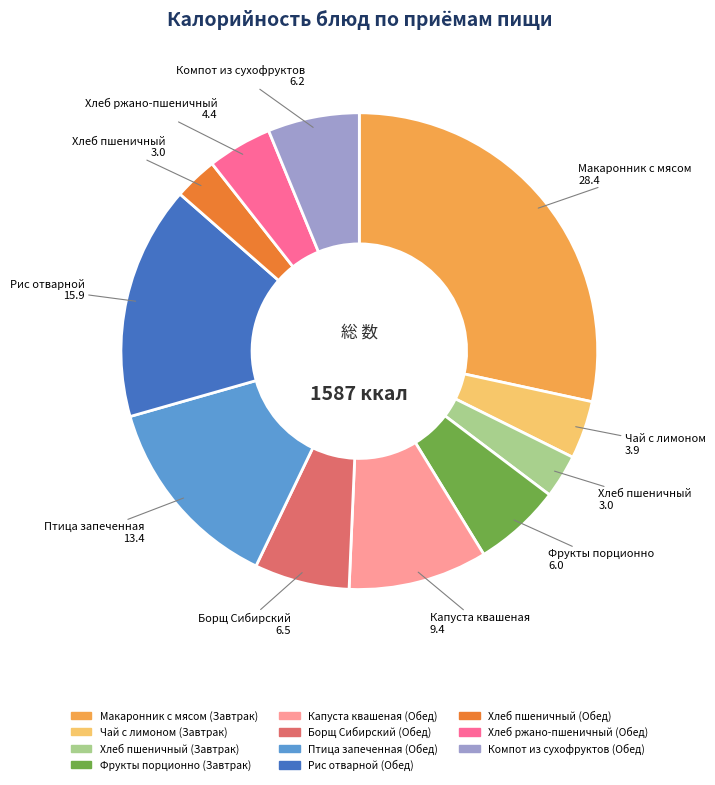

How many segments does this pie chart have?

11